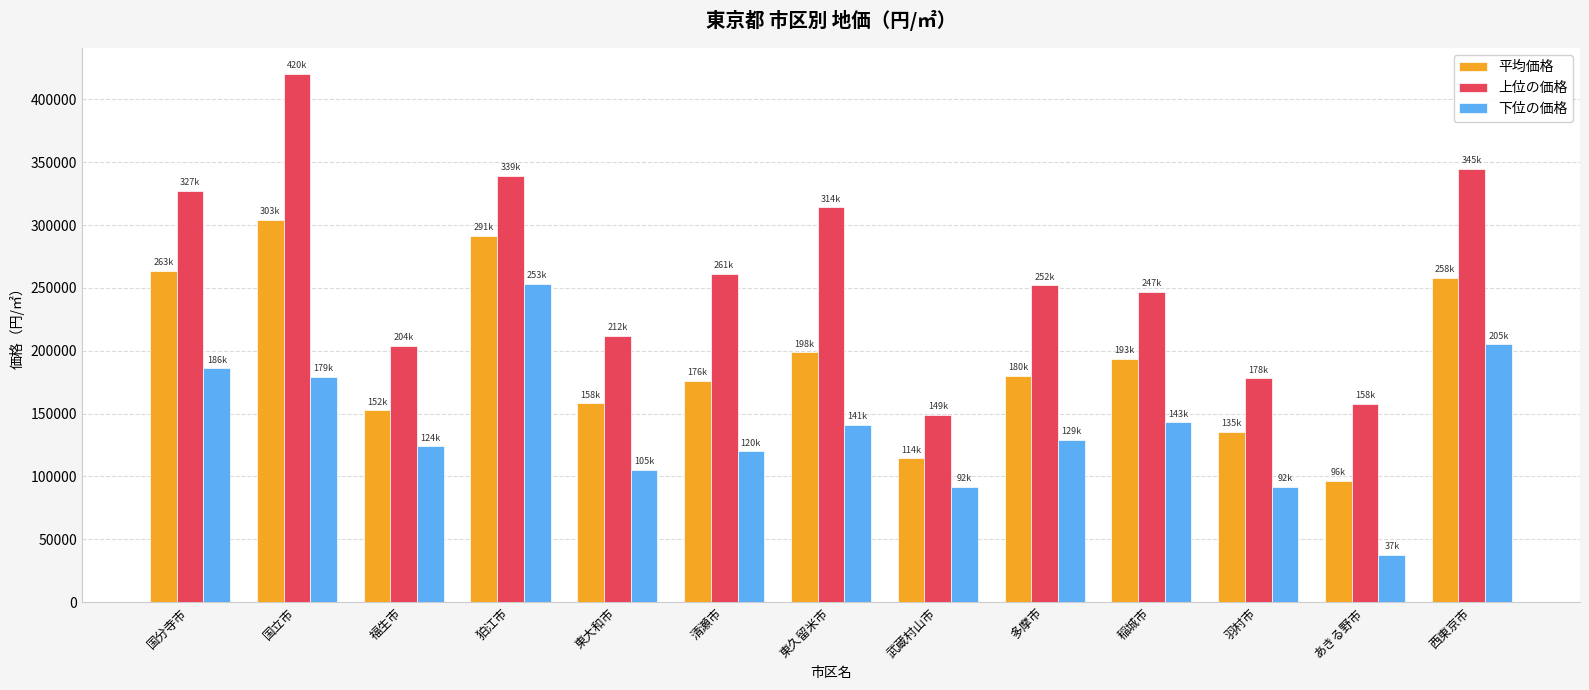

What is the label of the 4th bar from the right?

稲城市